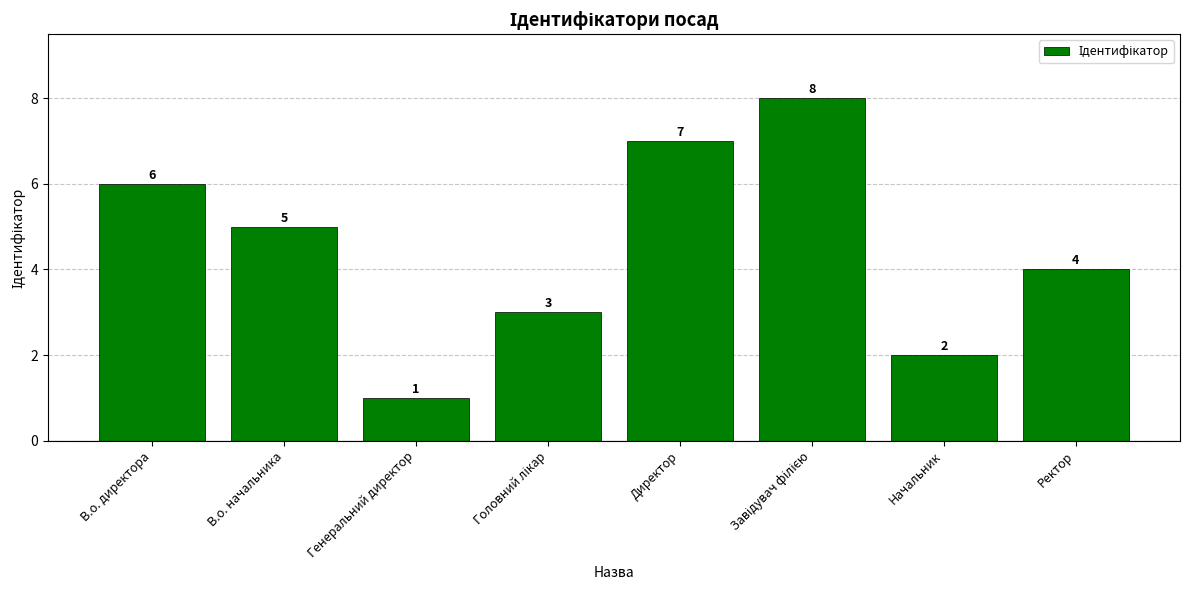

Reading left to right, what are all the values shown in this chart?

6	5	1	3	7	8	2	4